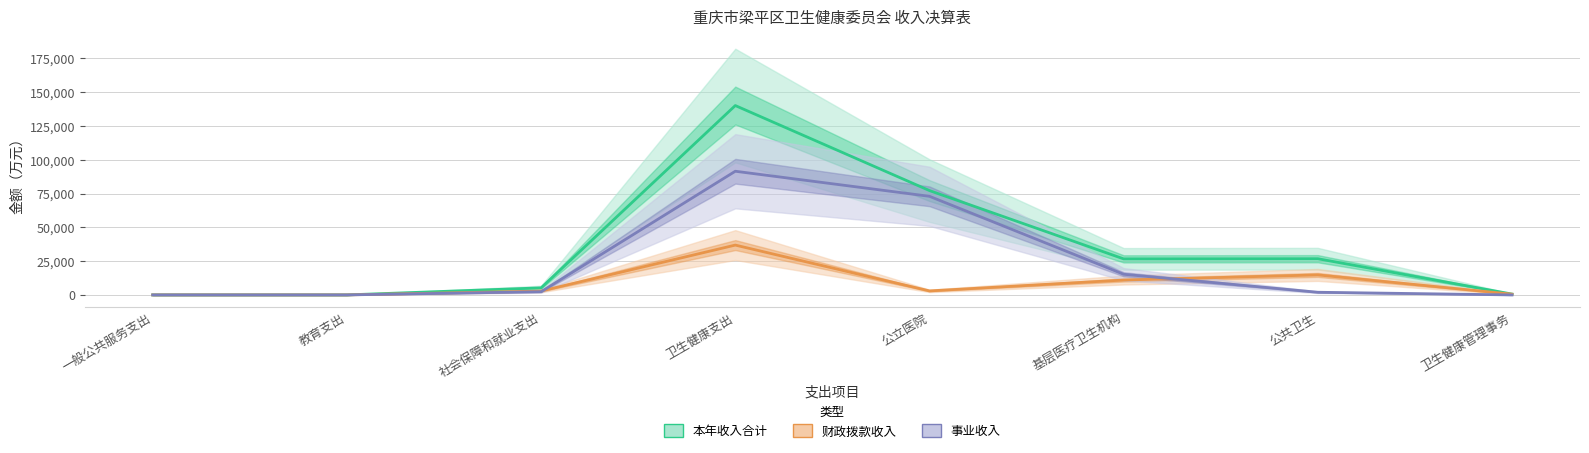

At which category is the sum across all series the highest?

卫生健康支出